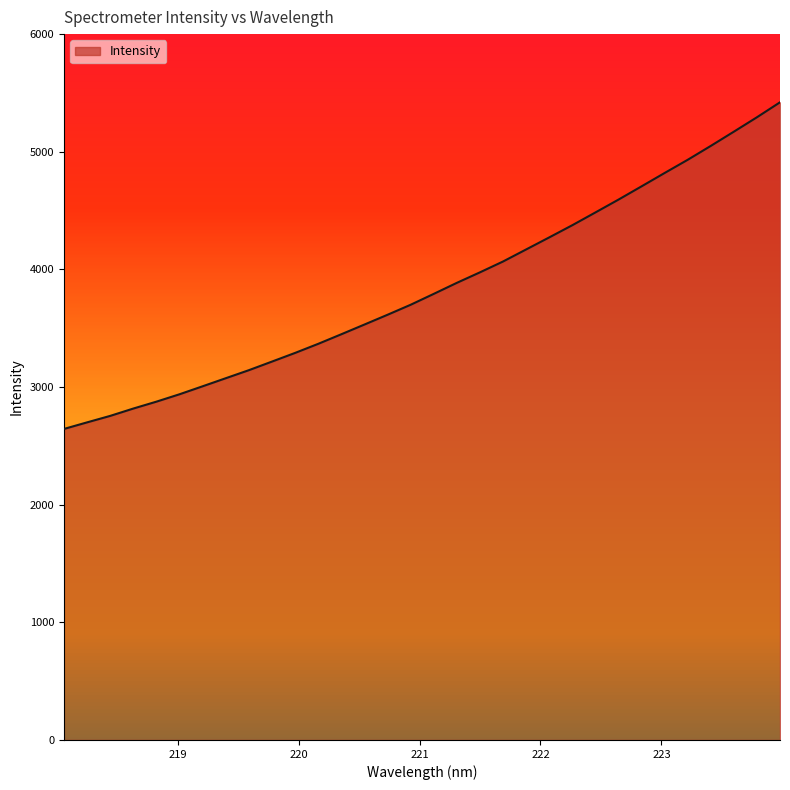

What is the difference between the maximum and minimum values?

2776.7